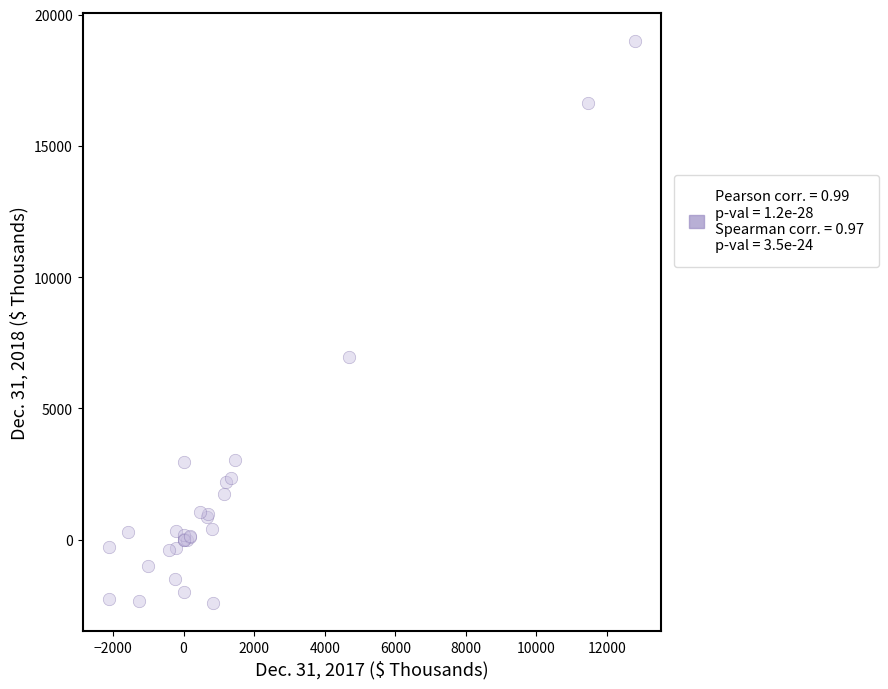

What Y value in the scatter plot is closest to 8287?

6942